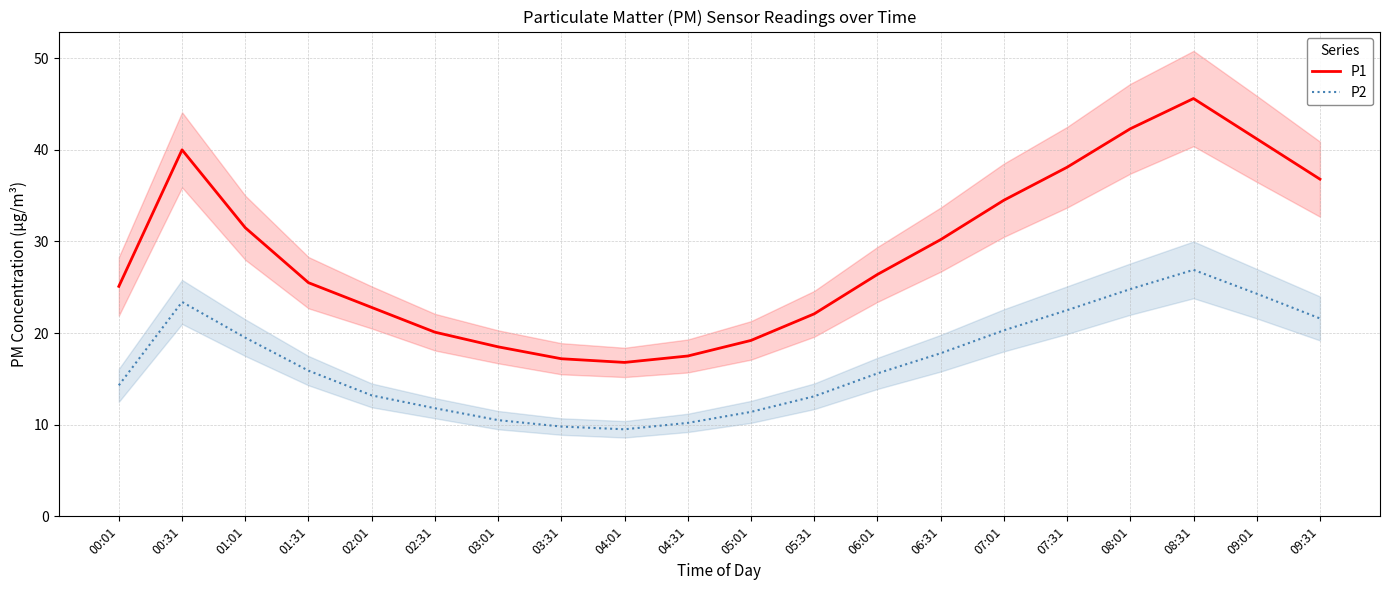

How many data points in P2 are less than 15?

9